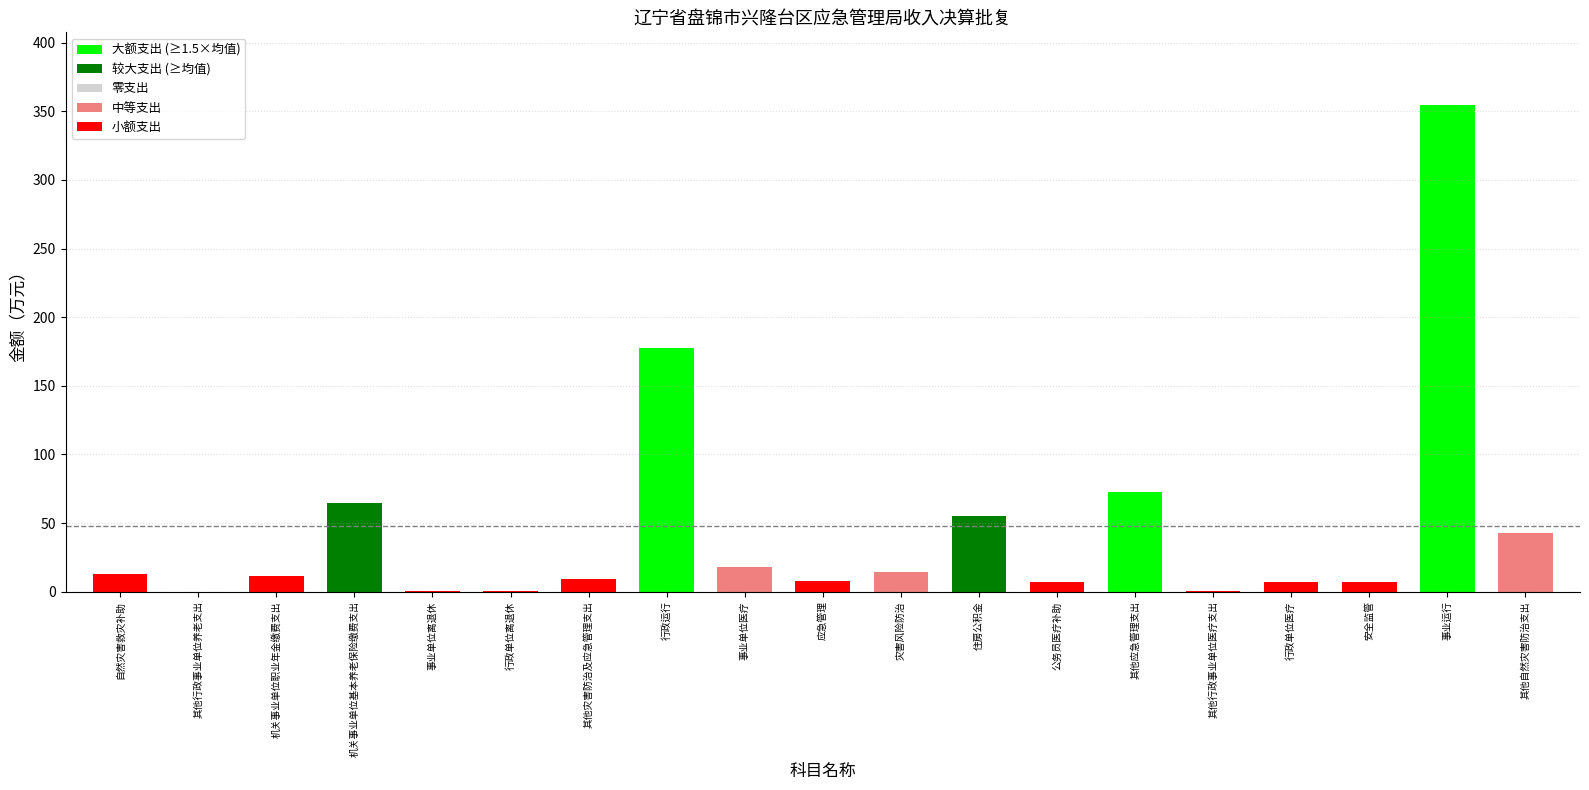

Reading left to right, what are all the values shown in this chart?

本年收入合计: 12.6	0.0	11.8	64.3	0.5	0.8	9.5	177.3	17.7	7.8	14.7	55.5	6.9	72.6	0.8	6.9	7.4	354.4	42.8
财政拨款收入: 12.6	0.0	11.8	64.3	0.5	0.8	9.5	177.3	17.7	7.8	14.7	55.5	6.9	72.6	0.8	6.9	7.4	354.4	42.8